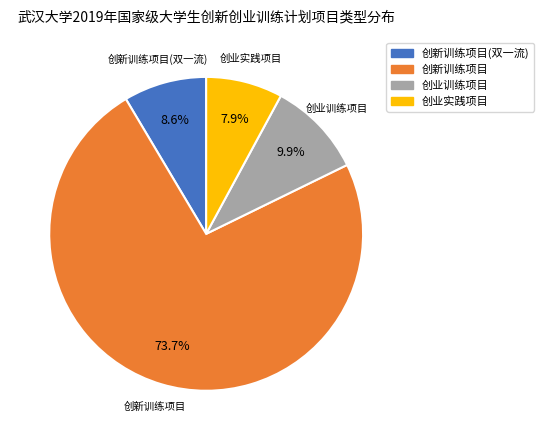

Is there any slice that represents more than half of the pie?

Yes